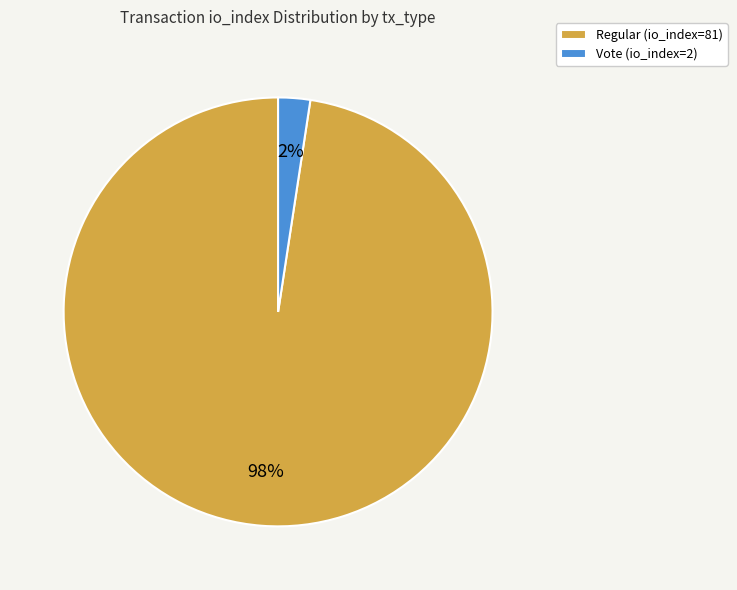

What is the smallest slice in the pie chart?

Vote (io_index=2)